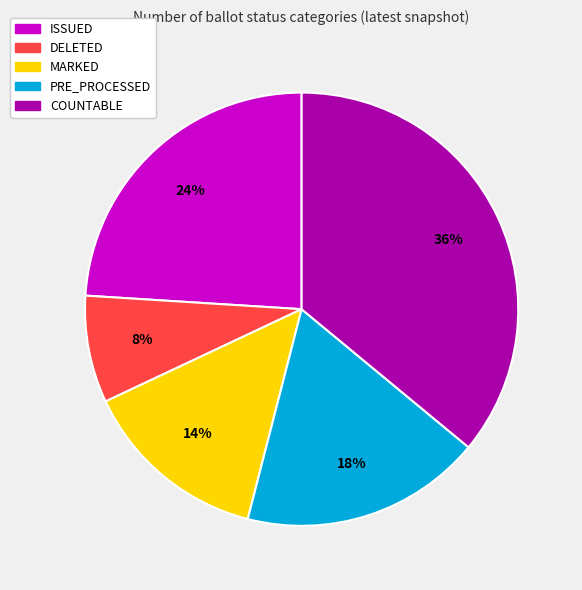

To the nearest percent, what portion does DELETED represent?

8%